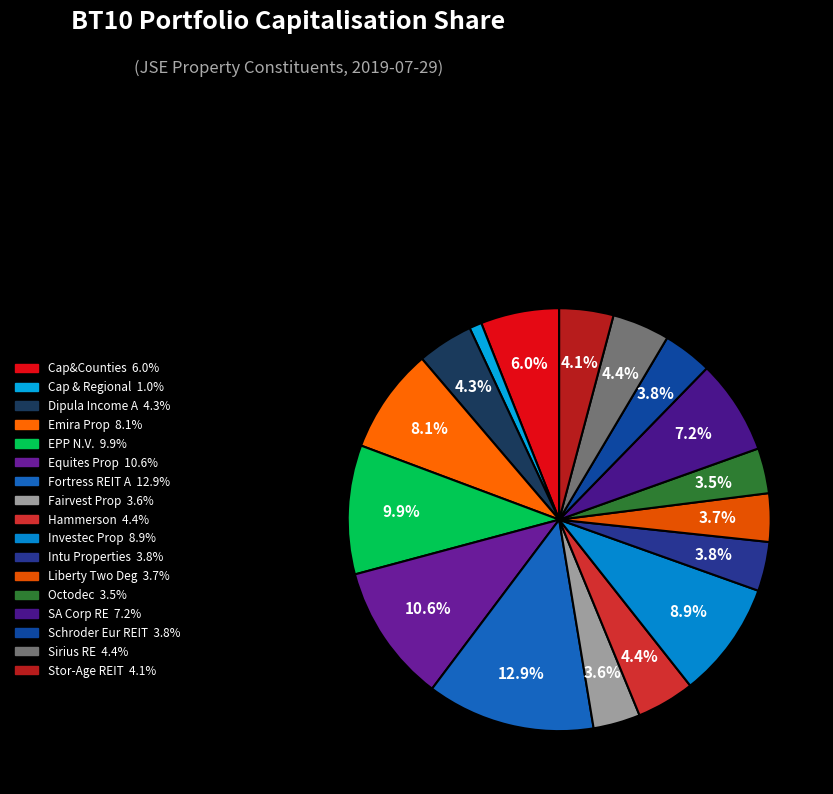

Is there a majority slice in this chart?

No